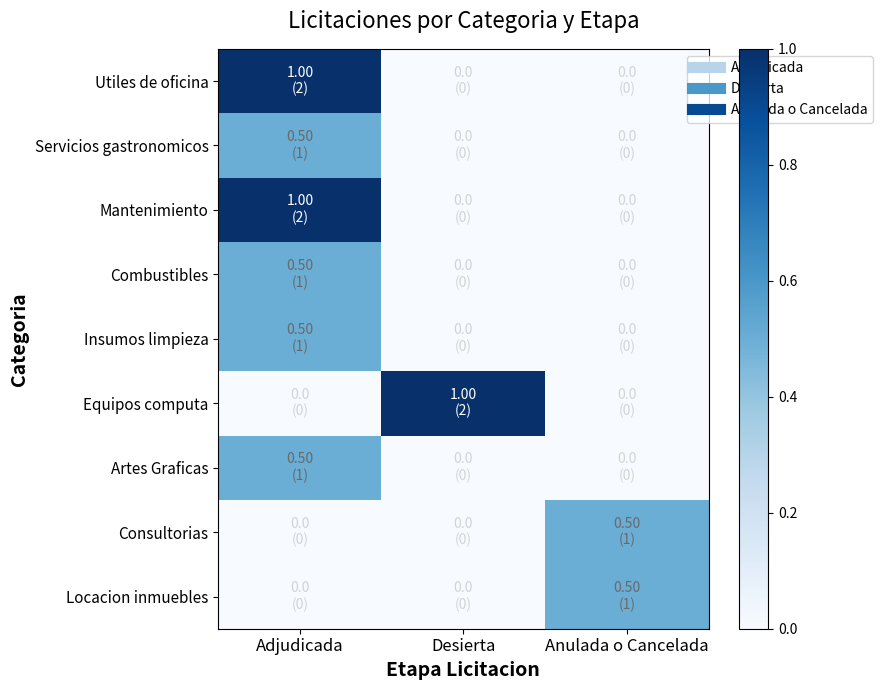

Rank the series by their maximum value, from highest to lowest.

Utiles de oficina, Mantenimiento, Equipos computa, Servicios gastronomicos, Combustibles, Insumos limpieza, Artes Graficas, Consultorias, Locacion inmuebles